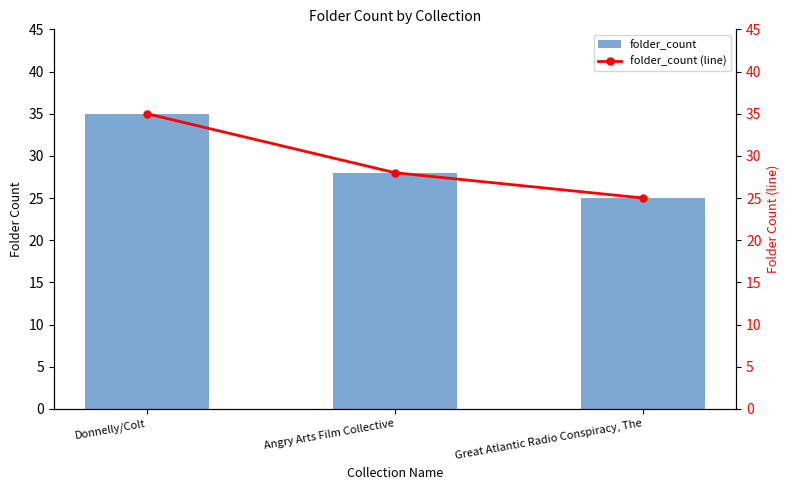

What is the sum of the folder_count (line) values at Great Atlantic Radio Conspiracy, The and Angry Arts Film Collective?

53